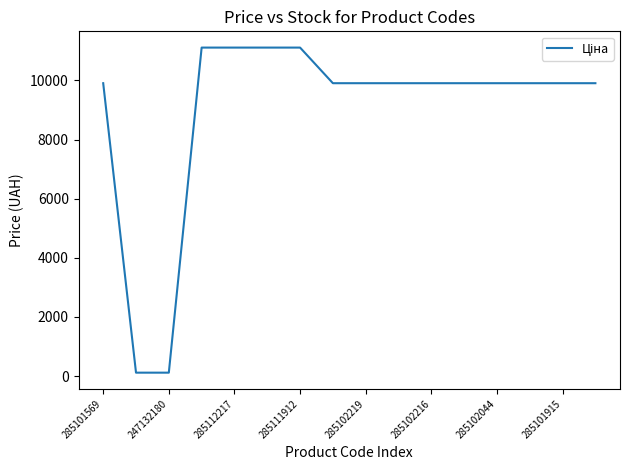

What is the difference between the maximum and minimum values?

11000.2